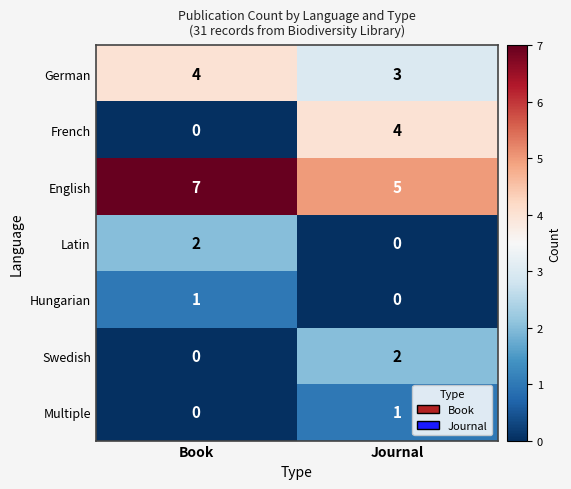

The value of French at Journal is 4. True or false?

True